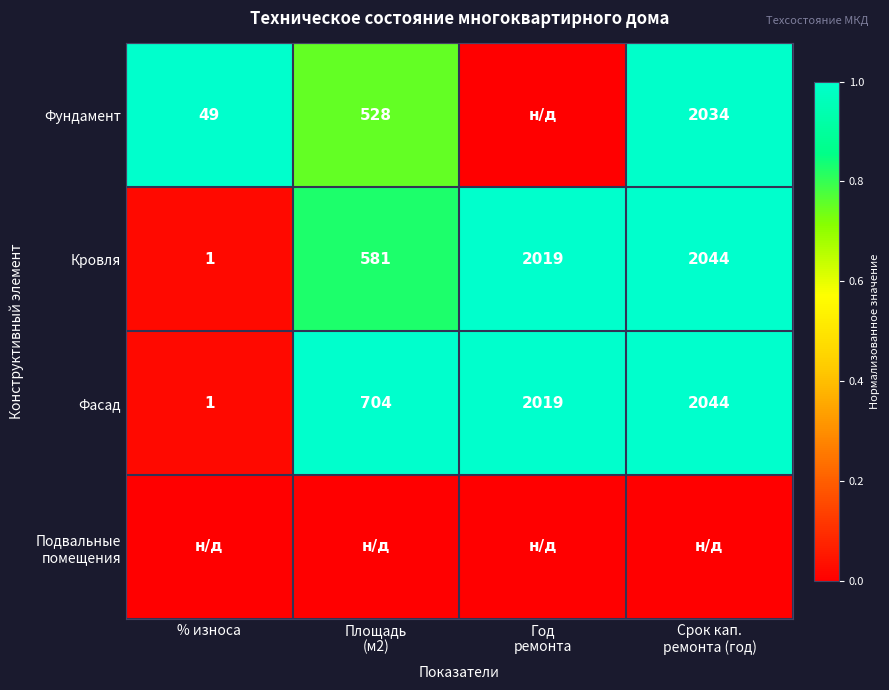

True or false: Фасад has a value of 1 at % износа.

True